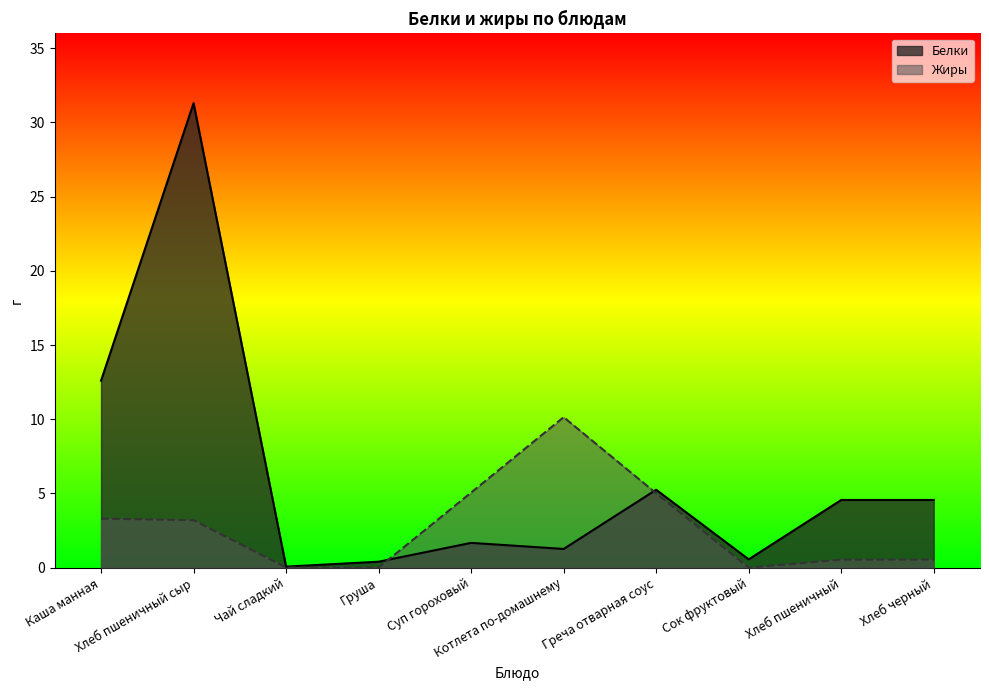

What is the label of the 1st point from the left?

Каша манная